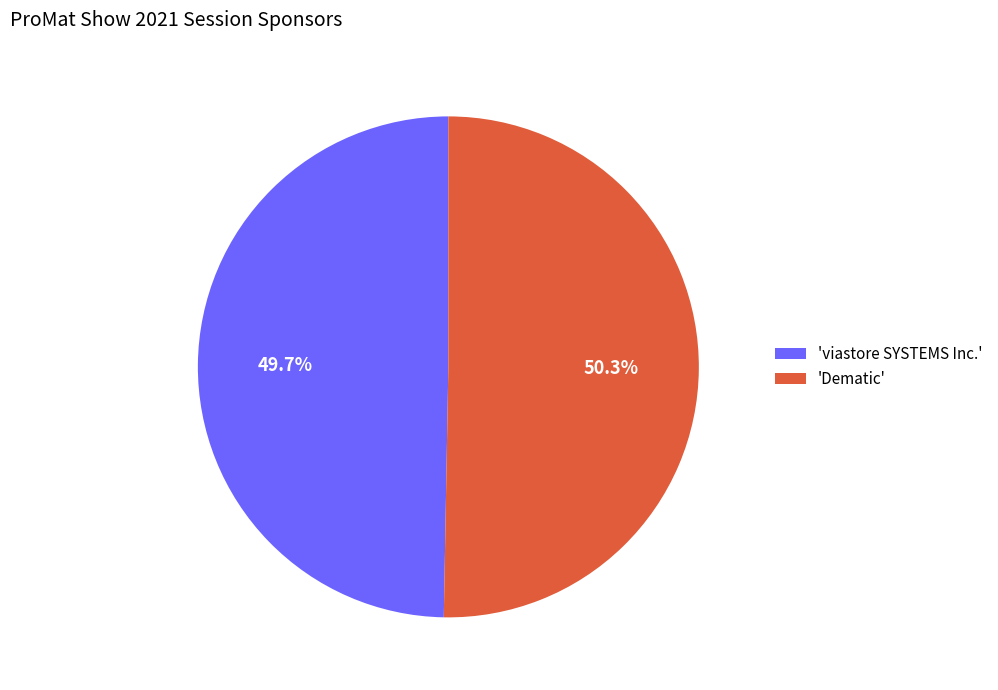

Which category accounts for the majority?

'Dematic'